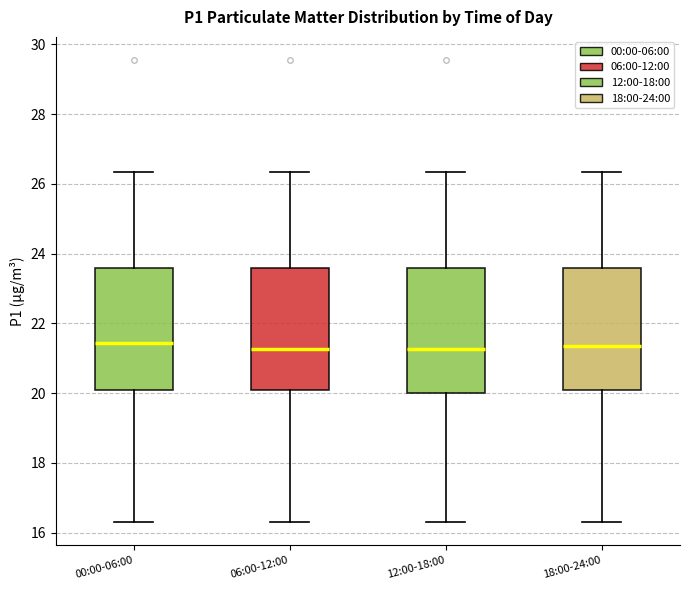

Reading left to right, transcribe this box plot: for each box, give where its median line is, the range the box spans, and where its two whiskers end, as read against the y-axis. The values are not printed on the chart, so give them approximately, as read against the axis.

00:00-06:00: median 21.4, box 20.0 to 23.6, whiskers 16.4 to 26.4
06:00-12:00: median 21.2, box 20.0 to 23.6, whiskers 16.4 to 26.4
12:00-18:00: median 21.2, box 20.0 to 23.6, whiskers 16.4 to 26.4
18:00-24:00: median 21.4, box 20.0 to 23.6, whiskers 16.4 to 26.4